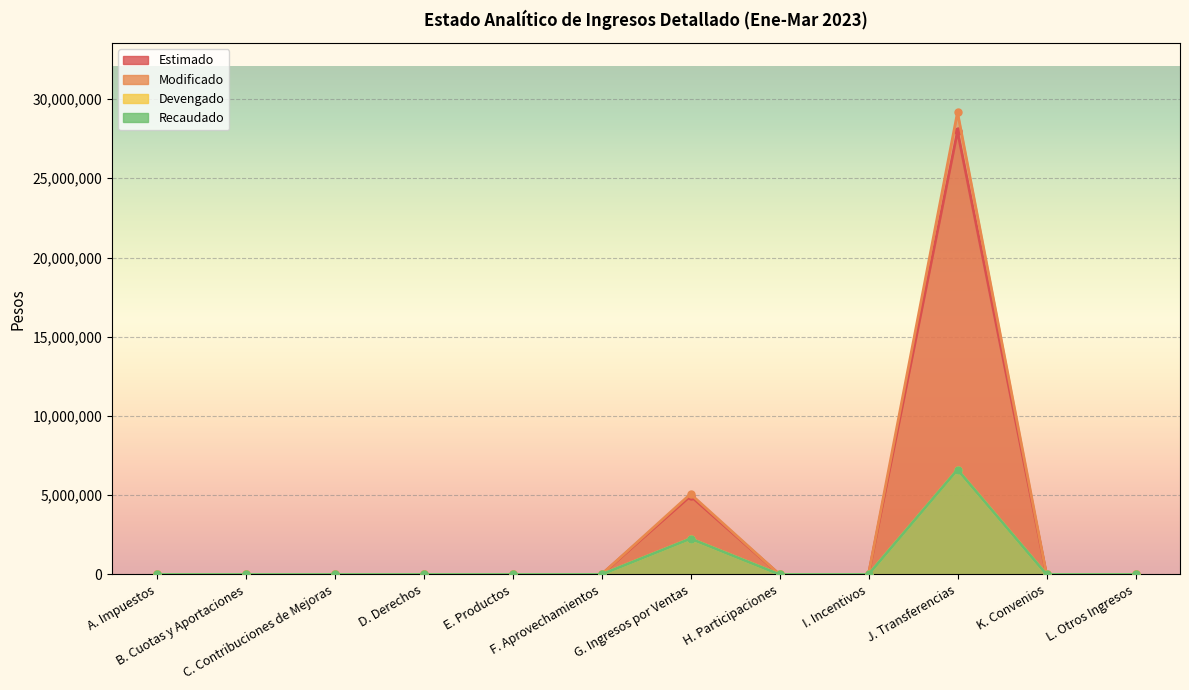

How many interior local peaks does the Recaudado series have?

2